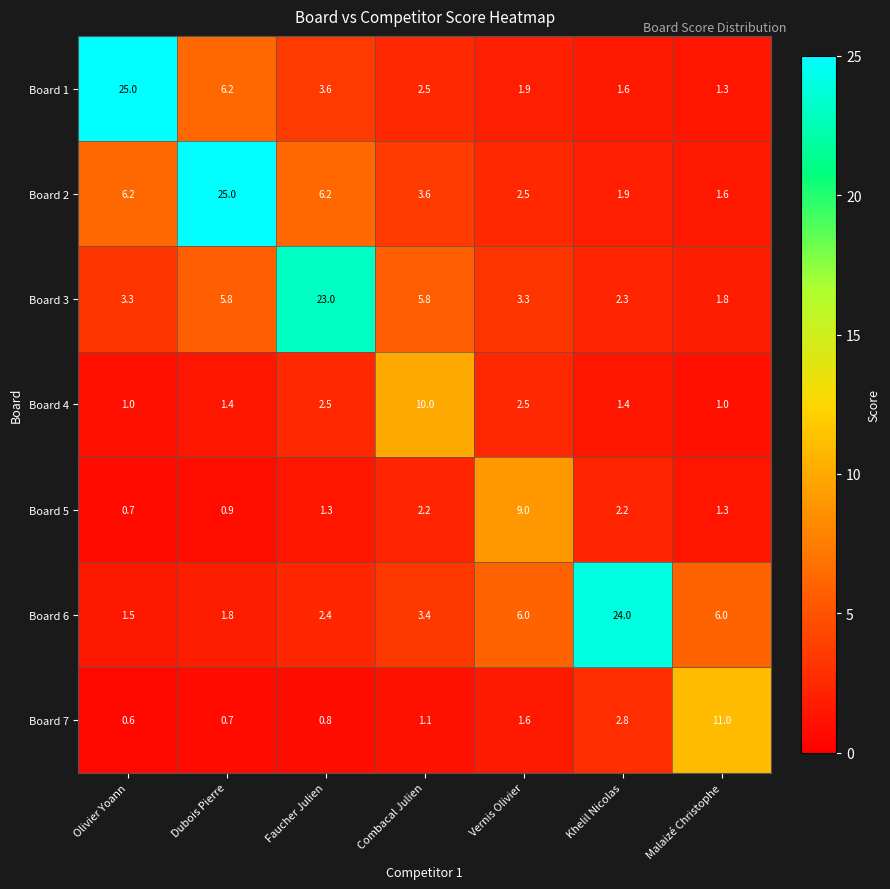

Rank the series at Khelil Nicolas from highest to lowest value.

Board 6, Board 7, Board 3, Board 5, Board 2, Board 1, Board 4